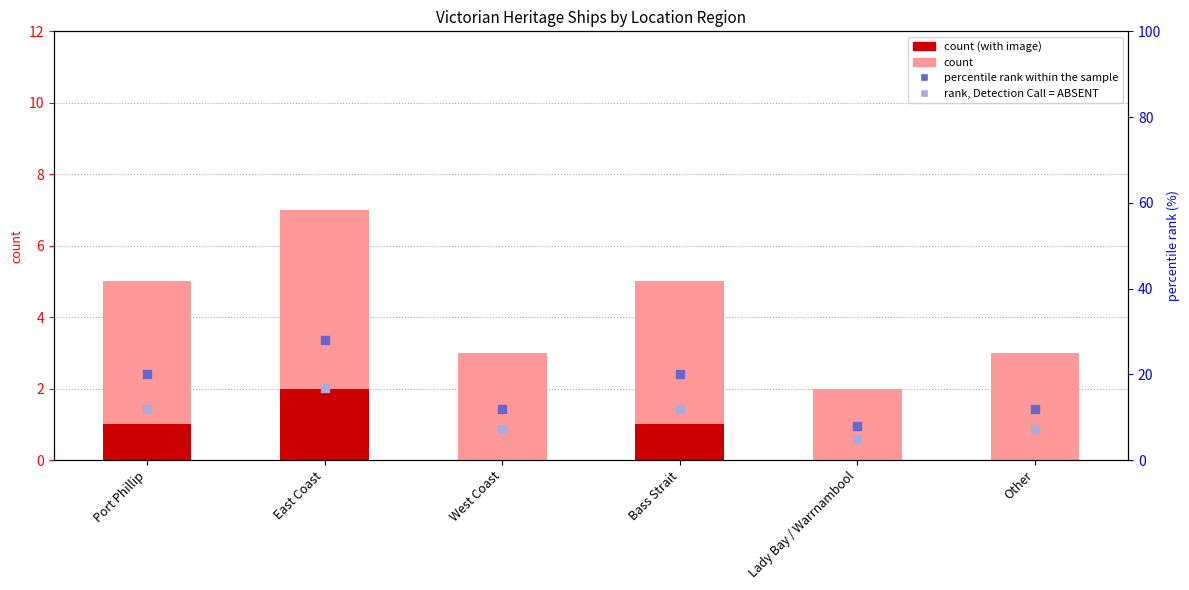

At how many categories does at least one series exceed 19?

3